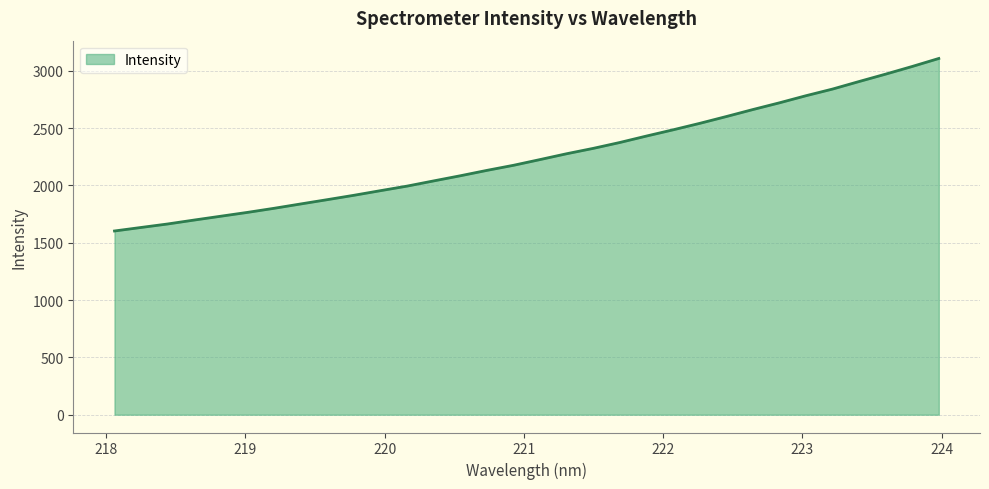

What is the minimum value shown in the chart?

1602.2